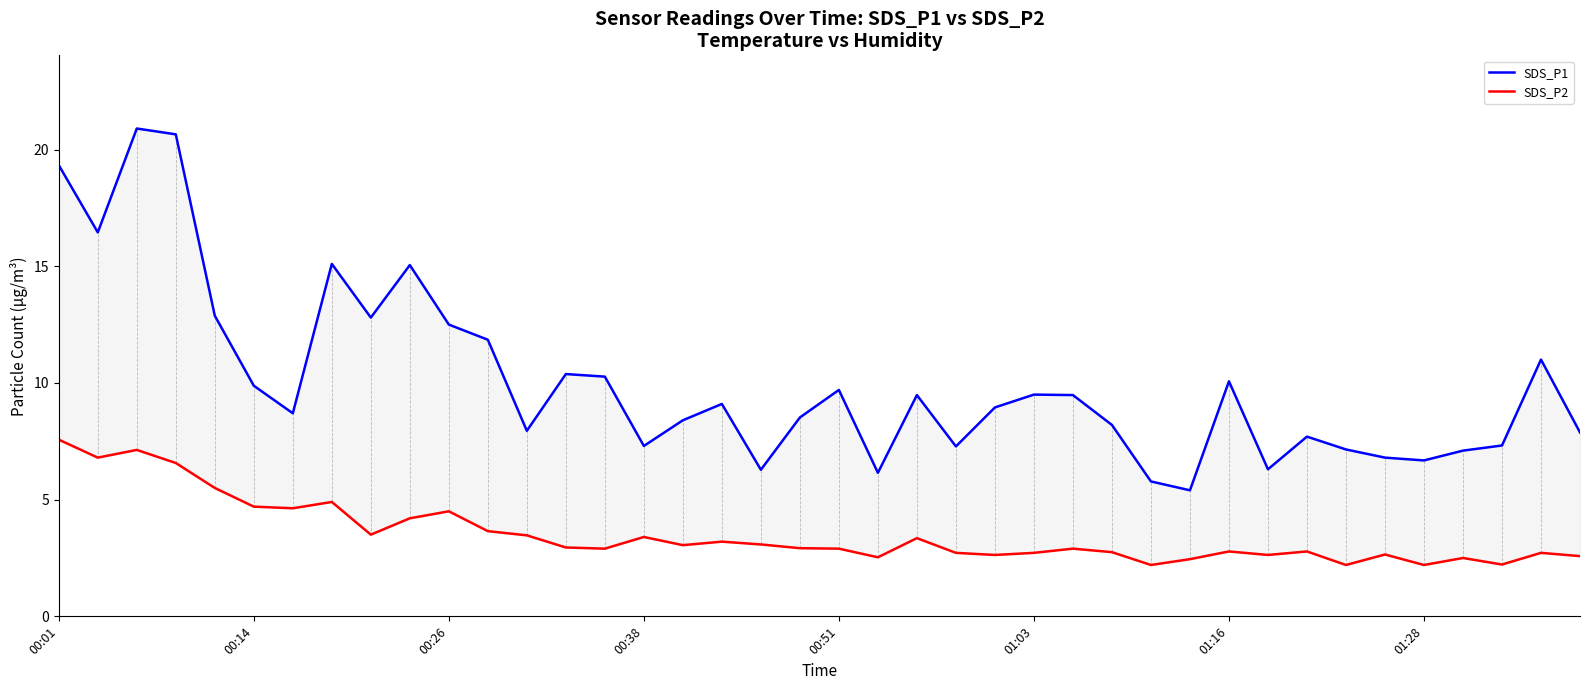

Rank the categories by SDS_P1 value from lowest to highest.

29, 28, 21, 18, 31, 35, 34, 36, 33, 23, 15, 37, 32, 39, 12, 27, 16, 19, 01:16, 24, 17, 22, 26, 25, 20, 01:03, 30, 14, 13, 38, 11, 10, 8, 00:51, 9, 01:28, 00:14, 00:01, 00:38, 00:26